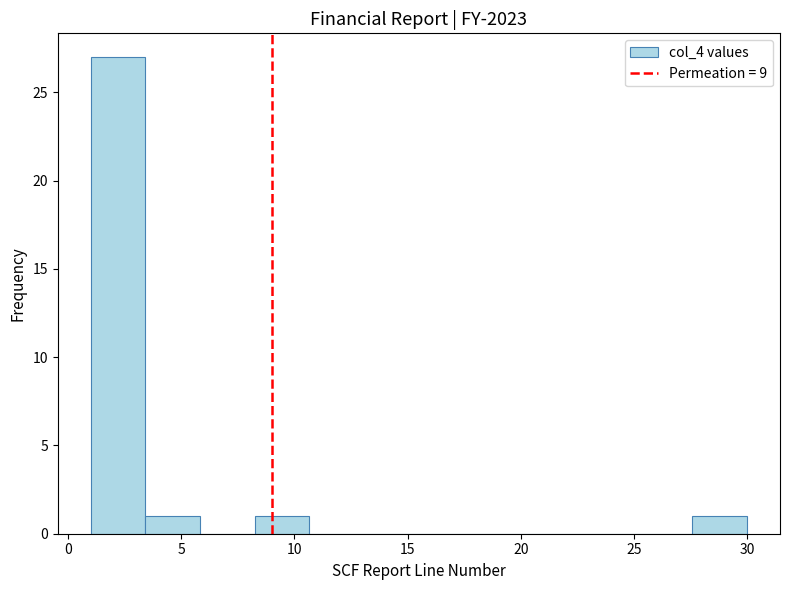

Reading left to right, list every bar in this chart as the range it spans on the x-axis followed by its height. Neither the bar edges nor the heights are printed on the chart, so give them approximately, as read against the axes.

1.0 to 3.5: 27
3.5 to 6.0: 1
6.0 to 8.5: 0
8.5 to 10.5: 1
10.5 to 13.0: 0
13.0 to 15.5: 0
15.5 to 18.0: 0
18.0 to 20.5: 0
20.5 to 23.0: 0
23.0 to 25.0: 0
25.0 to 27.5: 0
27.5 to 30.0: 1